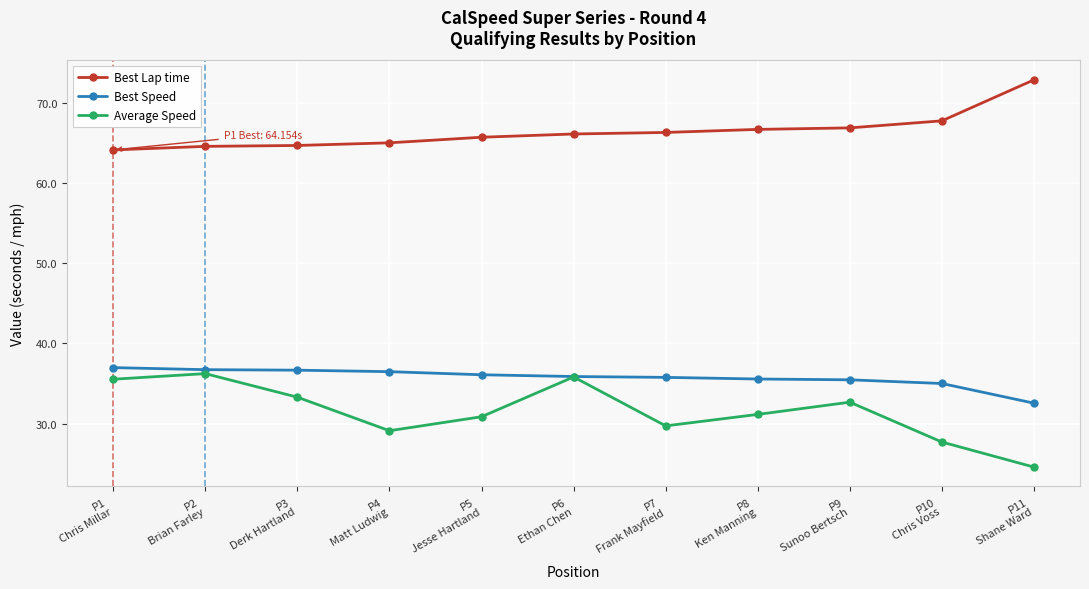

What is the highest value of the Best Lap time series?

72.9